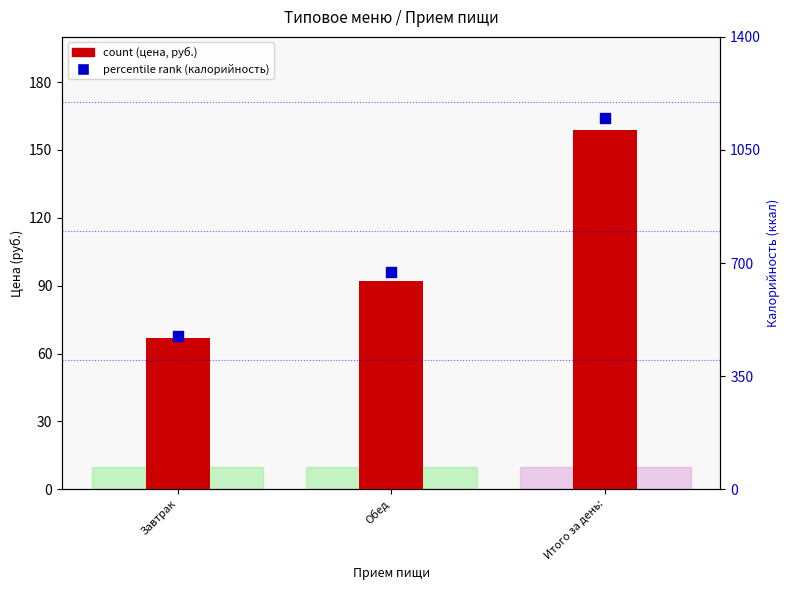

Which series has the largest Y range (max minus min)?

percentile rank within the sample